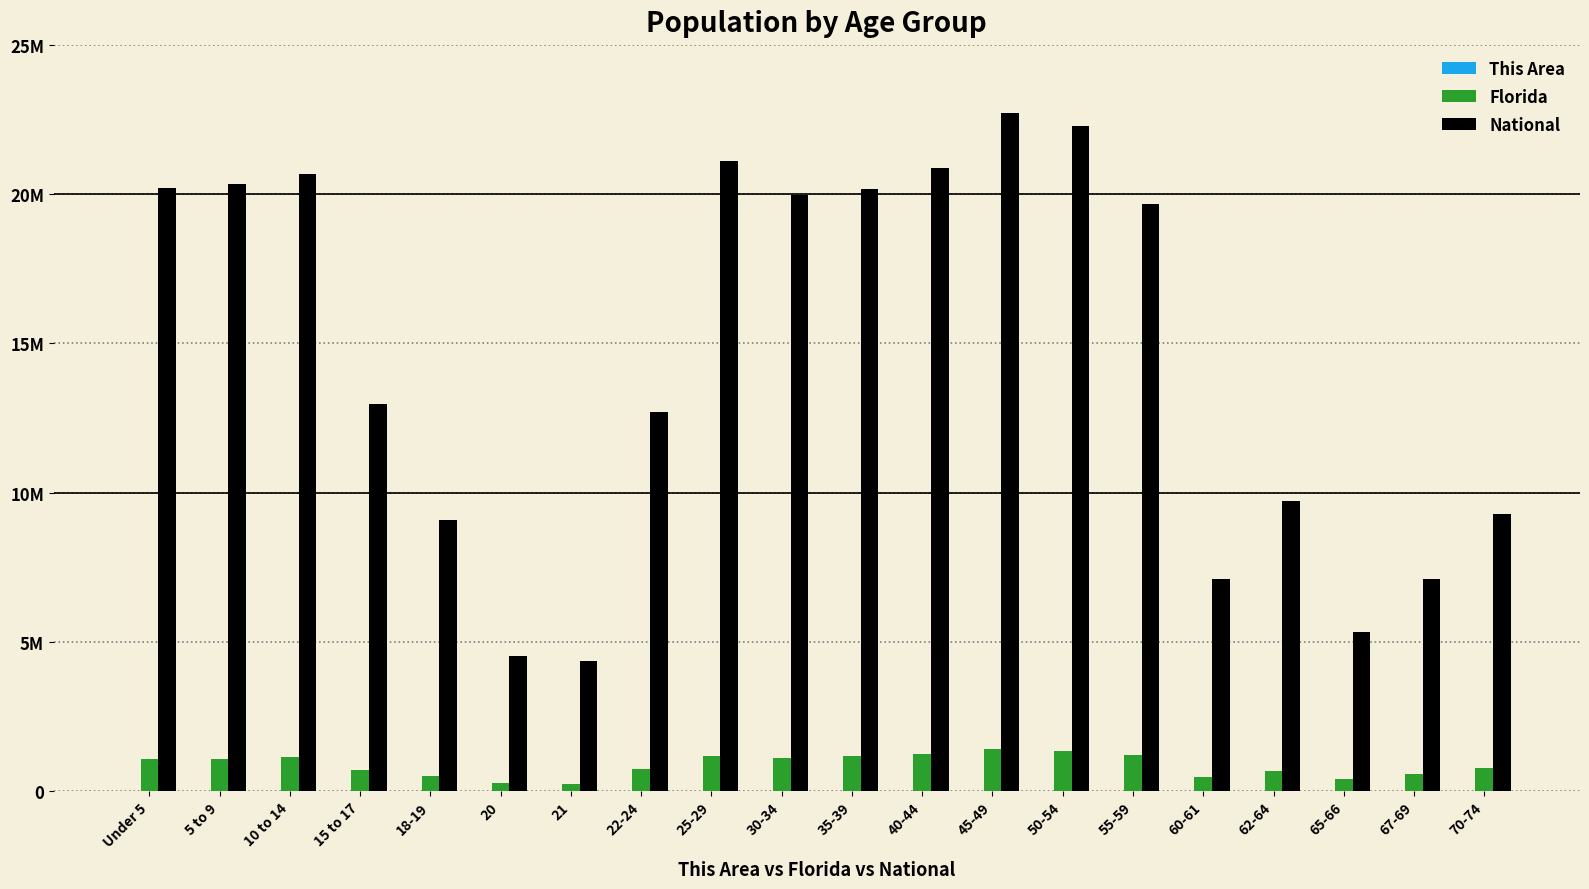

Rank the series by their maximum value, from lowest to highest.

This Area, Florida, National